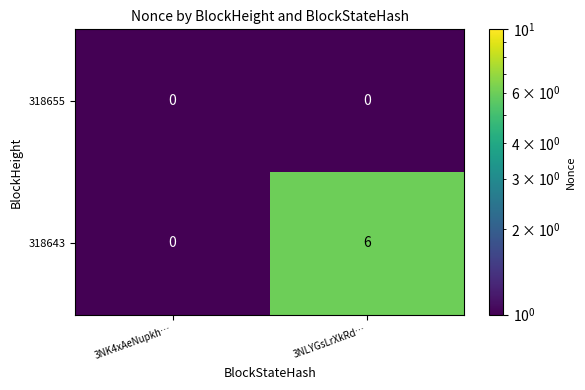

Which category has the highest value in the 318643 series?

3NLYGsLrXkRd…